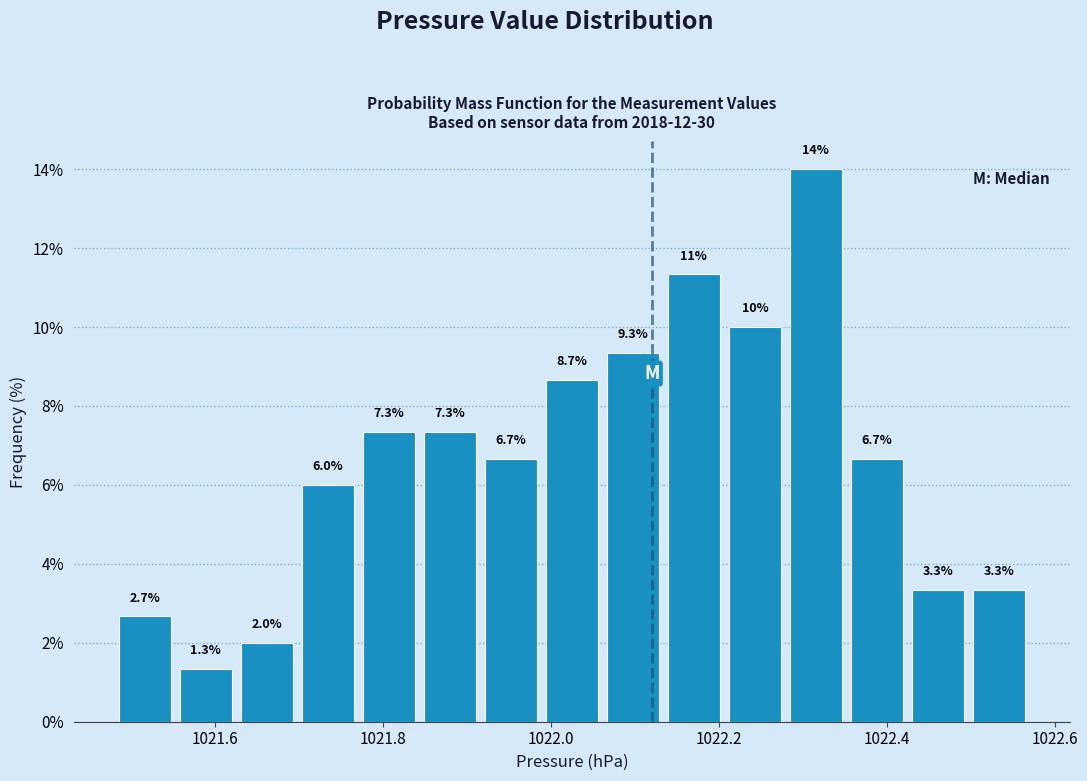

Around what value on the x-axis is the tallest bar? Give the approximate position of its centre, as read against the axis.

1022.32